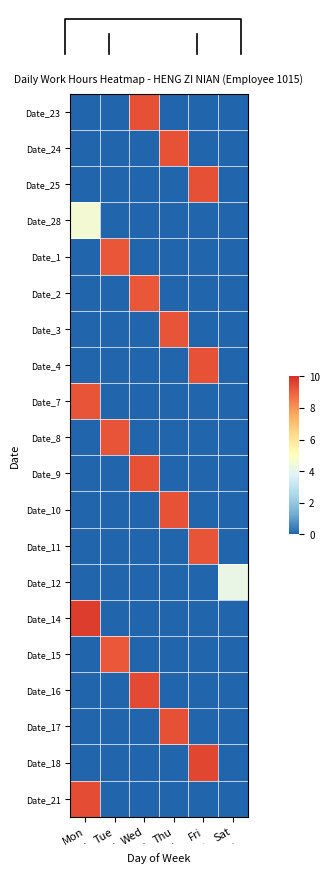

Count the number of data series in this chart.

20